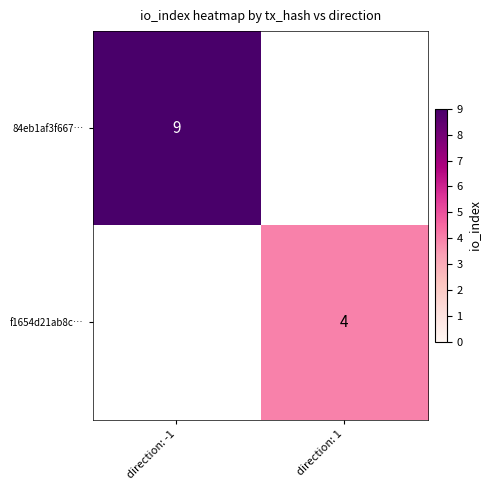

The value of 84eb1af3f667… at direction: -1 is 9. True or false?

True